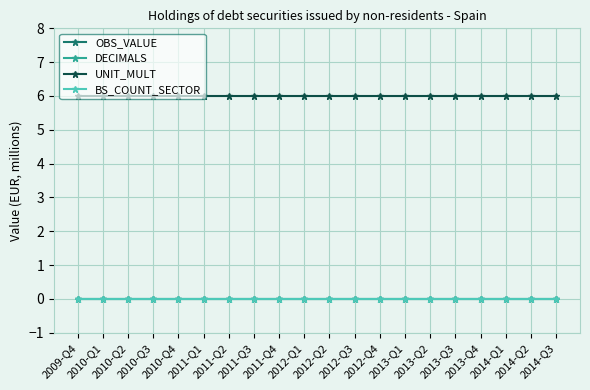

Between 2011-Q1 and 2011-Q2, which is larger?

2011-Q1